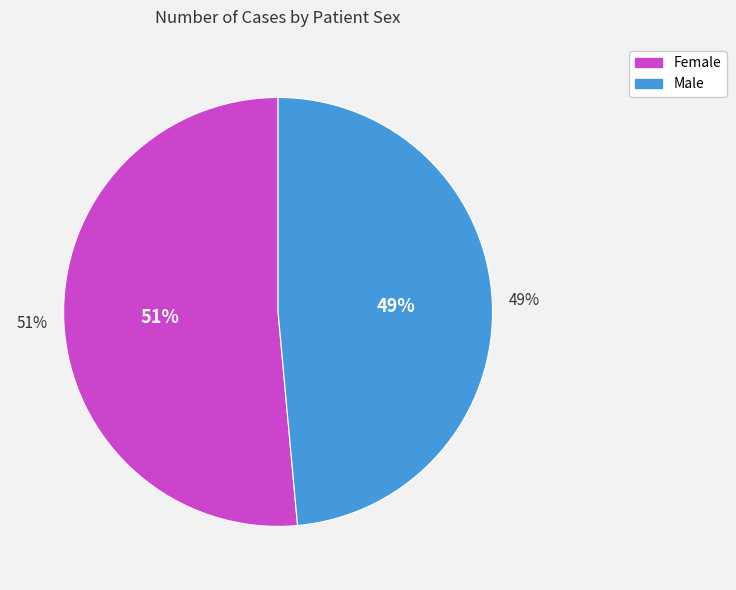

How many segments does this pie chart have?

2